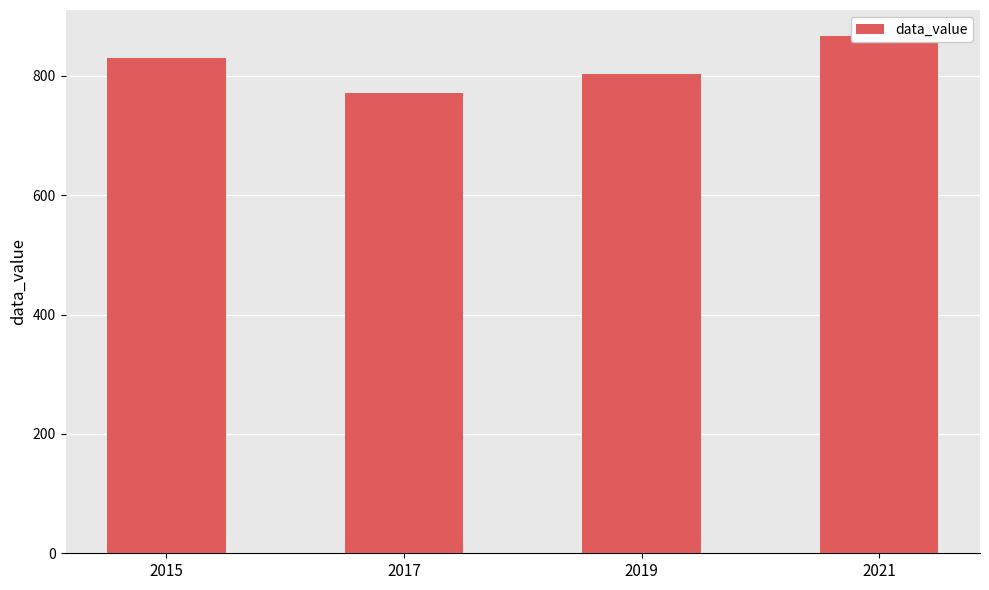

Reading left to right, transcribe all the data shown in this chart.

830.9	771.5	803.6	867.2